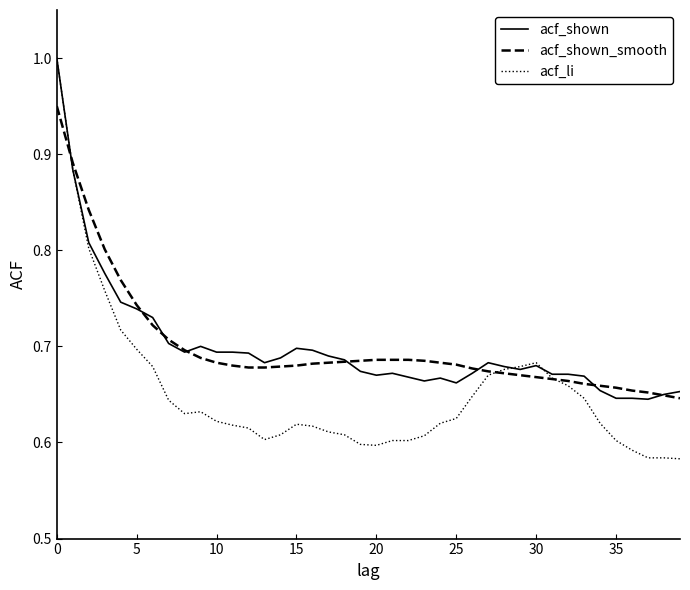

What is the greatest value displayed?

1.0